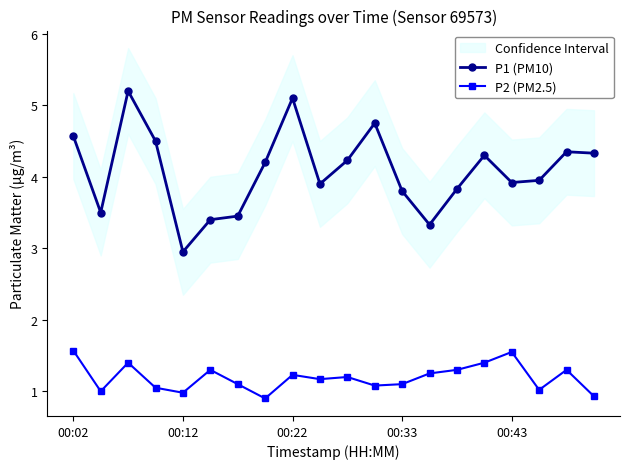

The value of P2 (PM2.5) at 00:43 is 0.5. True or false?

False